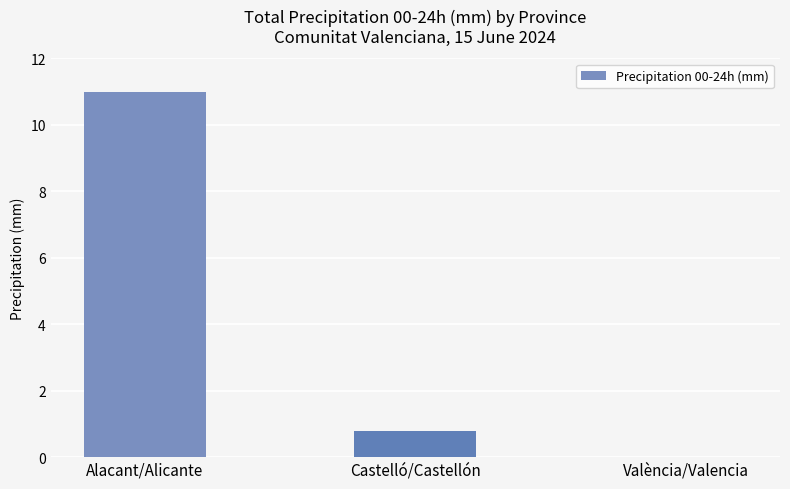

What is the sum of all values?

11.8